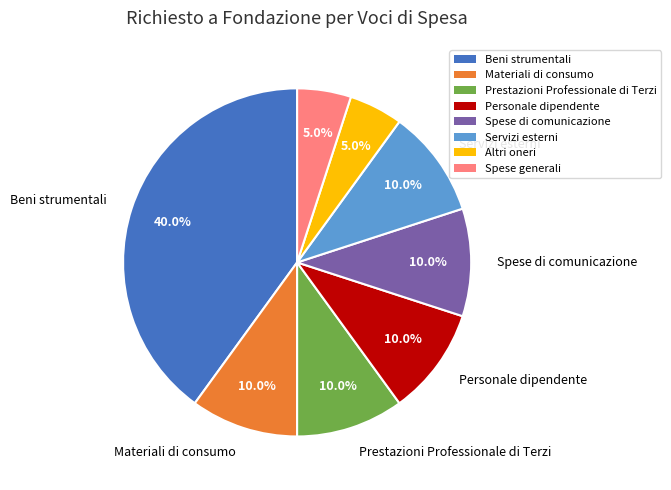

To the nearest percent, what portion does Spese di comunicazione represent?

10%